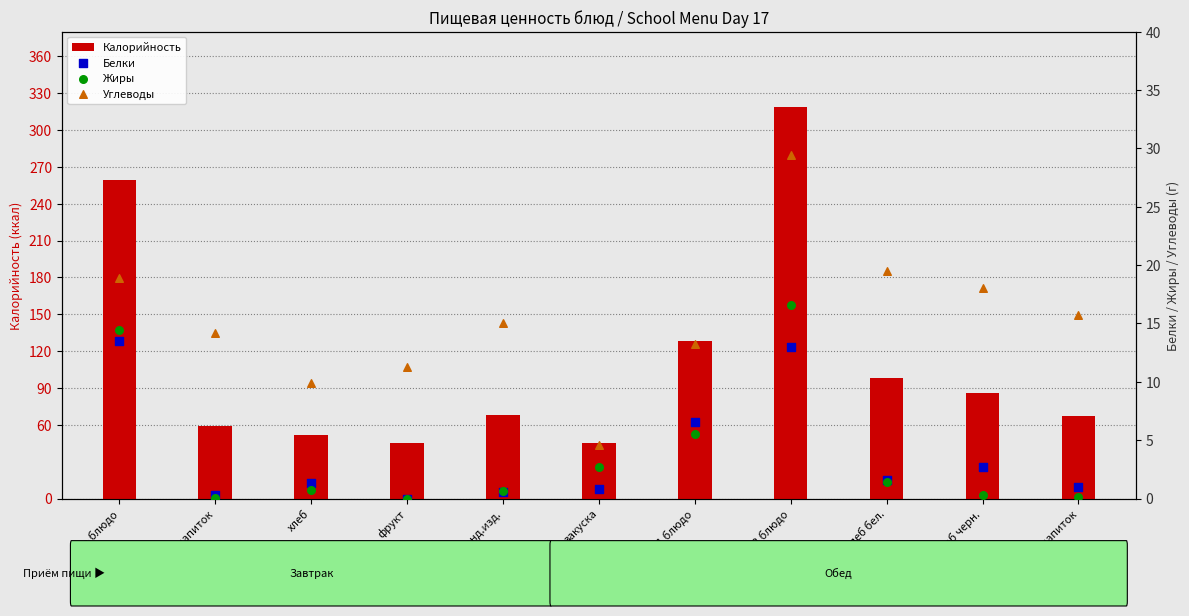

What are all the series names shown in the legend?

Калорийность, Белки, Жиры, Углеводы